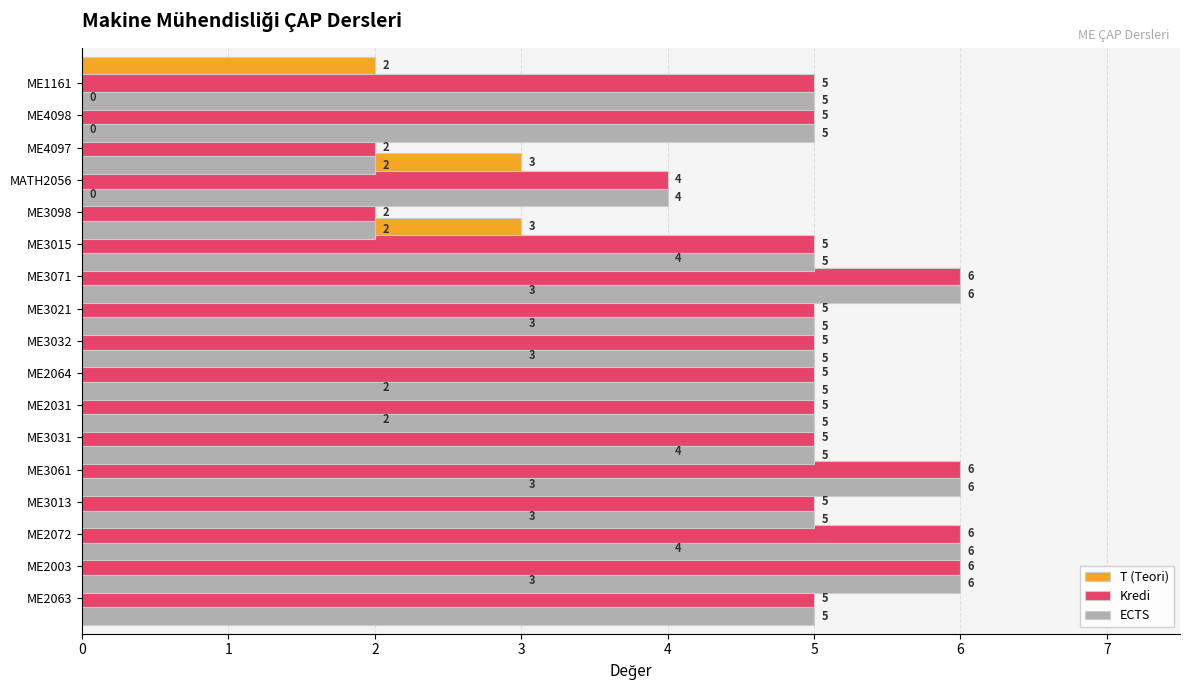

What is the difference between the maximum and minimum values in the Kredi series?

4